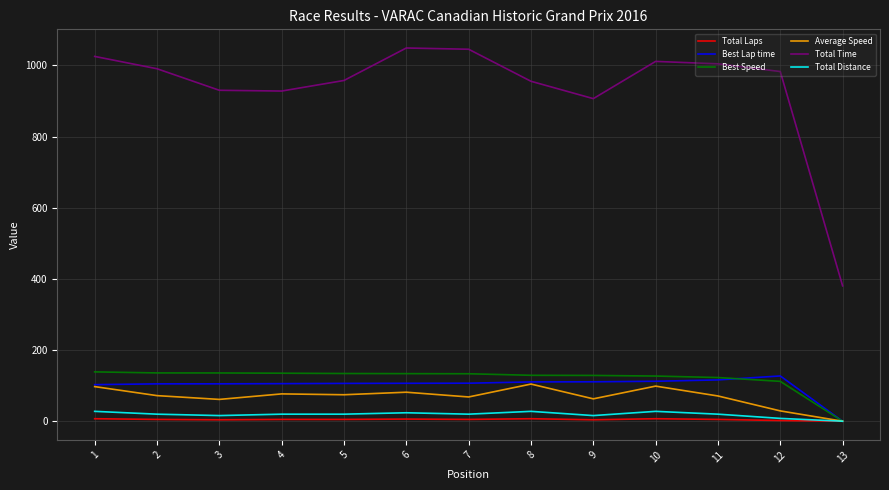

The value of Total Laps at 13 is 0.0. True or false?

True